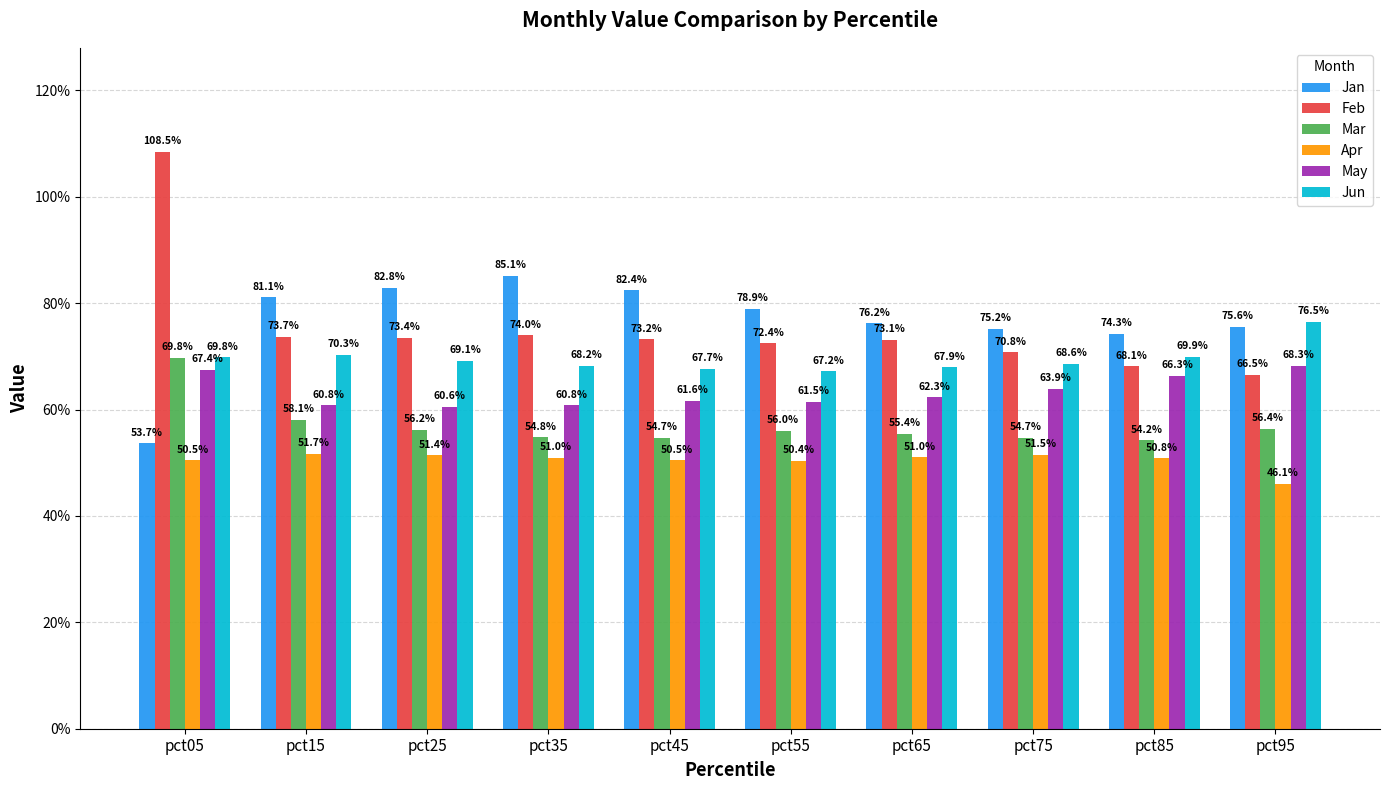

At which category is the sum across all series the highest?

pct05